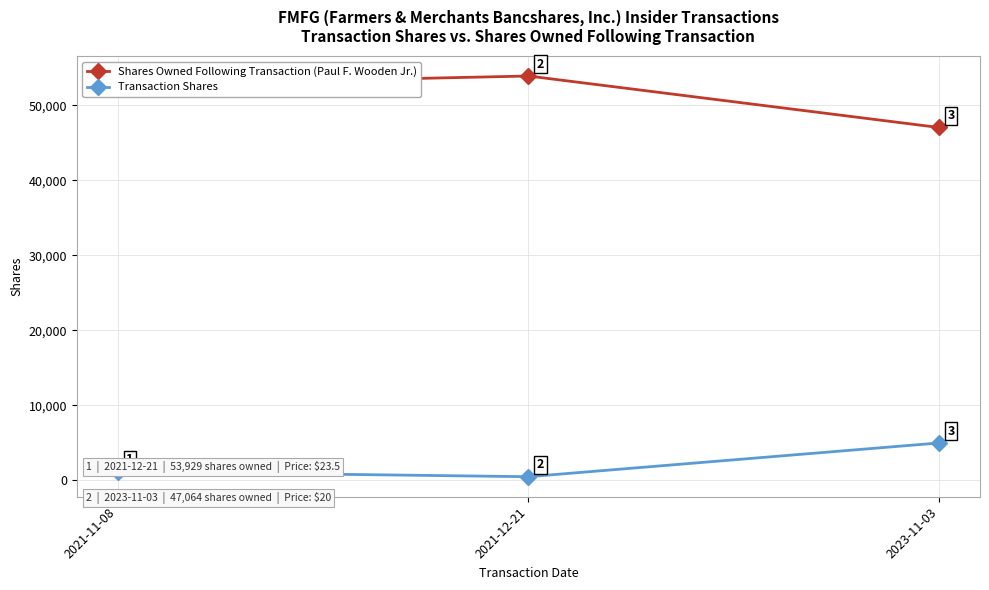

The Transaction Shares series shows 5000 at 2023-11-03. True or false?

True